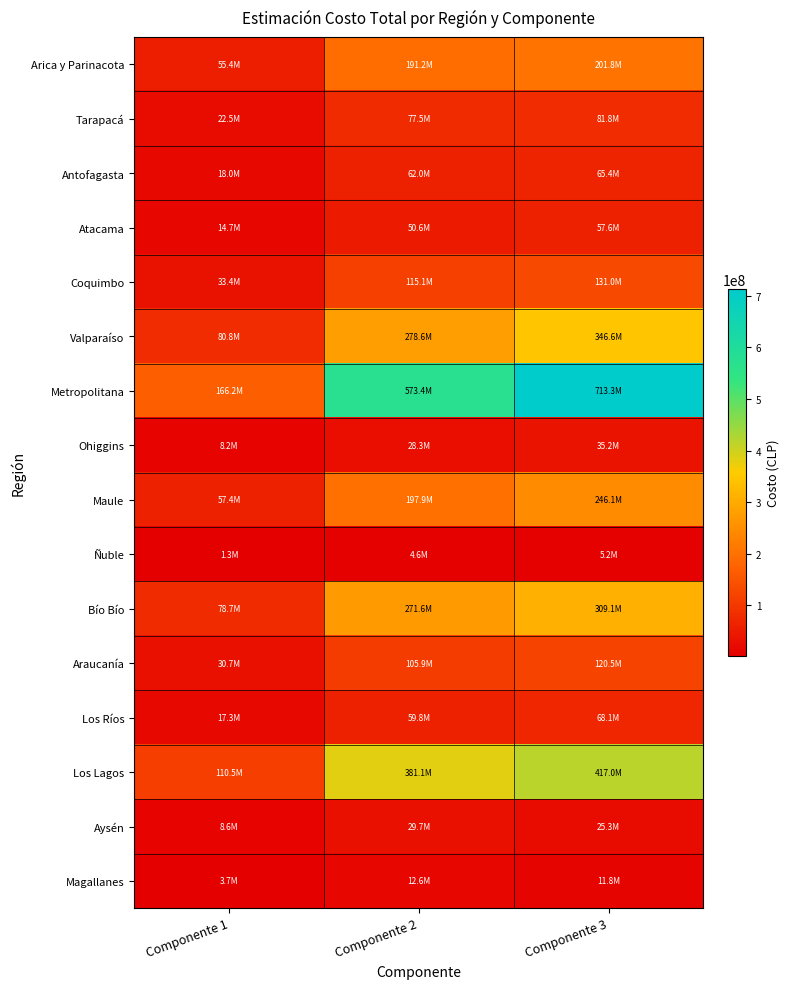

Reading left to right, transcribe all the data shown in this chart.

Arica y Parinacota: Componente 1=55444597.9	Componente 2=191245935.1	Componente 3=201775641.3
Tarapacá: Componente 1=22477539.7	Componente 2=77532135.8	Componente 3=81800935.7
Antofagasta: Componente 1=17982031.8	Componente 2=62025708.7	Componente 3=65440748.5
Atacama: Componente 1=14680643.1	Componente 2=50638176.2	Componente 3=57622257.3
Coquimbo: Componente 1=33365098.0	Componente 2=115086764.1	Componente 3=130959675.6
Valparaíso: Componente 1=80778658.3	Componente 2=278631113.2	Componente 3=346613105.4
Metropolitana: Componente 1=166240137.3	Componente 2=573414754.6	Componente 3=713319724.2
Ohiggins: Componente 1=8194936.3	Componente 2=28266924.5	Componente 3=35163648.4
Maule: Componente 1=57364554.4	Componente 2=197868471.7	Componente 3=246145538.6
Ñuble: Componente 1=1334603.9	Componente 2=4603470.6	Componente 3=5238387.0
Bío Bío: Componente 1=78741631.2	Componente 2=271604763.3	Componente 3=309064834.5
Araucanía: Componente 1=30695890.1	Componente 2=105879823.0	Componente 3=120482901.6
Los Ríos: Componente 1=17349851.0	Componente 2=59845117.3	Componente 3=68099031.3
Los Lagos: Componente 1=110491156.1	Componente 2=381118905.2	Componente 3=416979526.7
Aysén: Componente 1=8616390.2	Componente 2=29720652.1	Componente 3=25253721.8
Magallanes: Componente 1=3652600.2	Componente 2=12598972.1	Componente 3=11766826.2